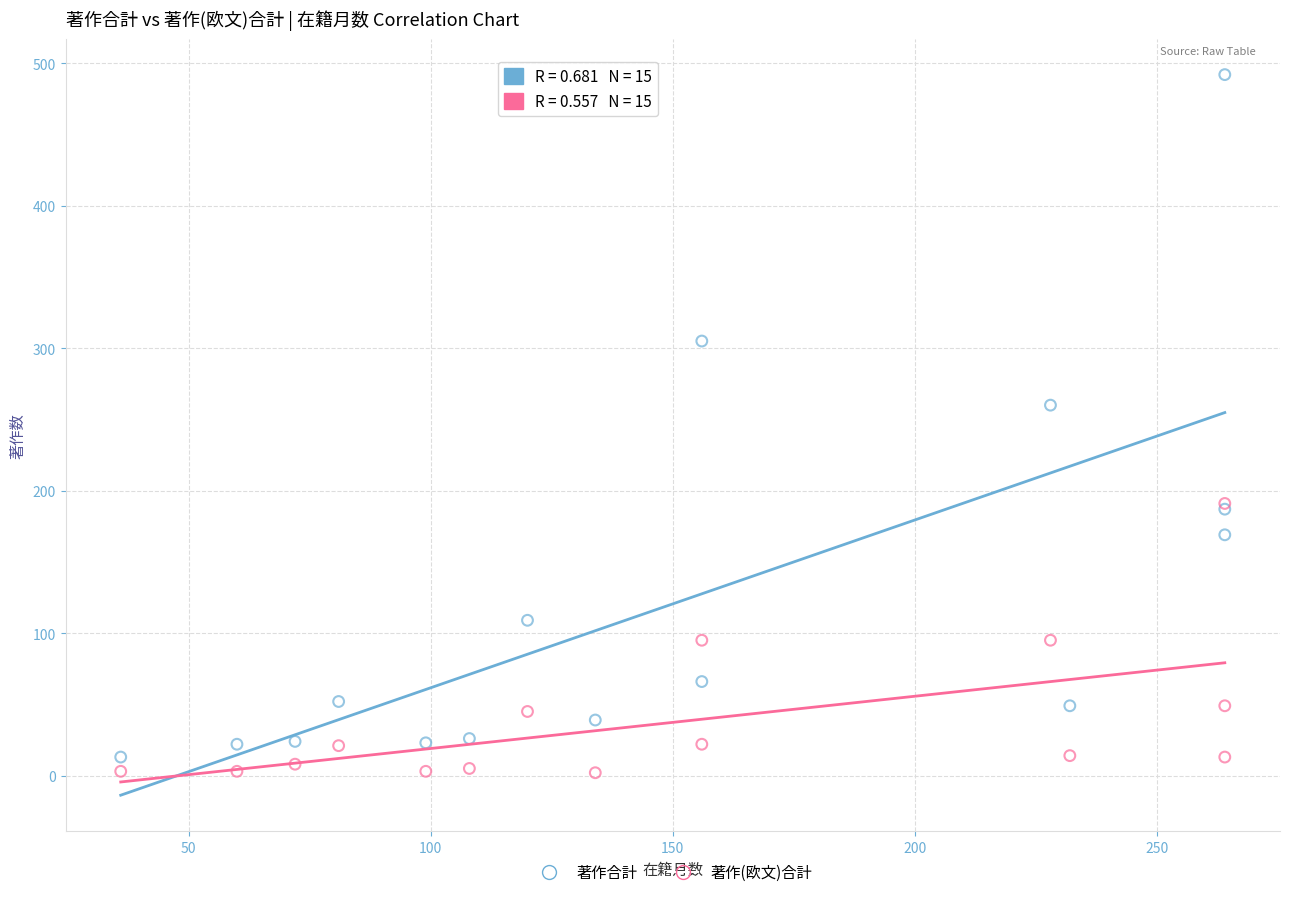

Across all series, what Y value is closest to 247?

260